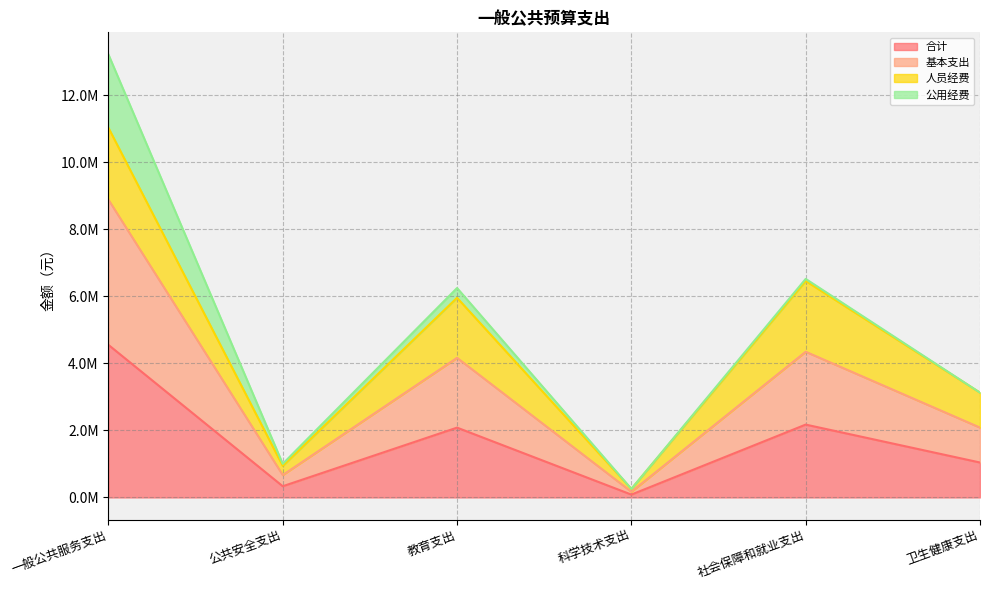

Which series has the largest total across all categories?

基本支出